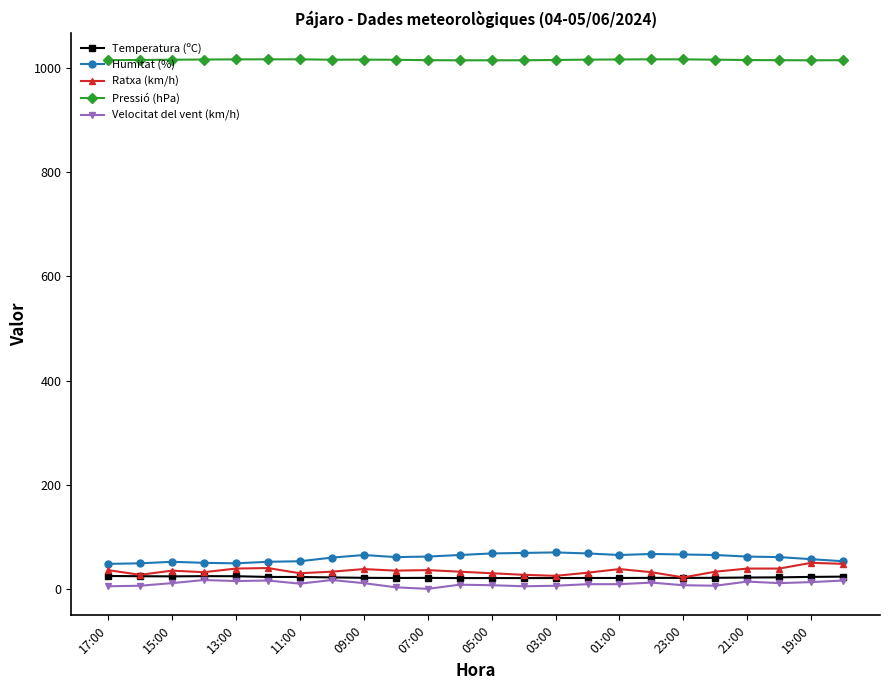

What are all the series names shown in the legend?

Temperatura (ºC), Humitat (%), Ratxa (km/h), Pressió (hPa), Velocitat del vent (km/h)